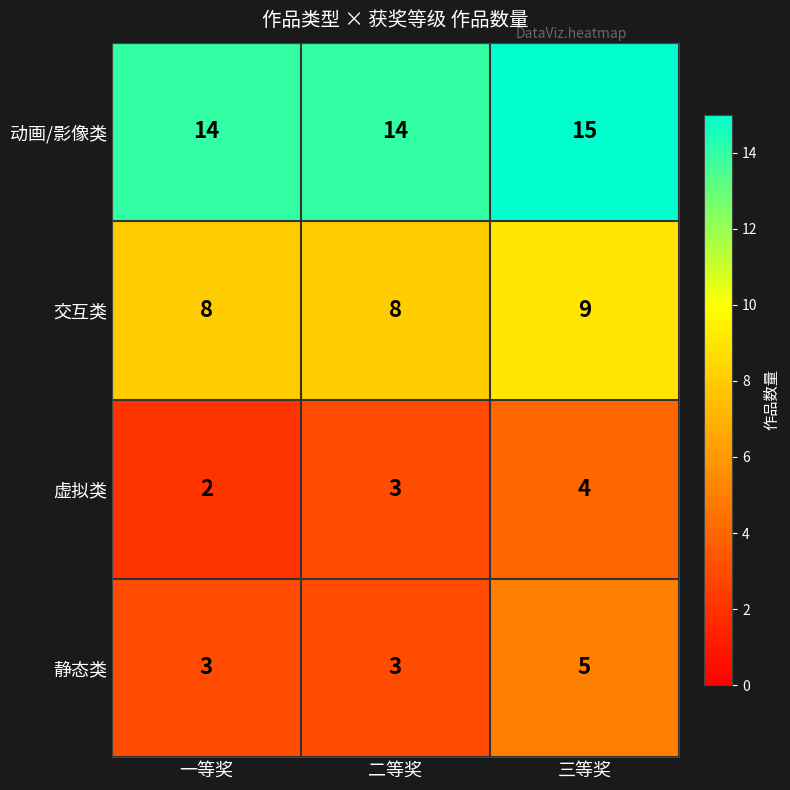

Reading right to left, extract all data points from this chart.

动画/影像类: 15	14	14
交互类: 9	8	8
虚拟类: 4	3	2
静态类: 5	3	3